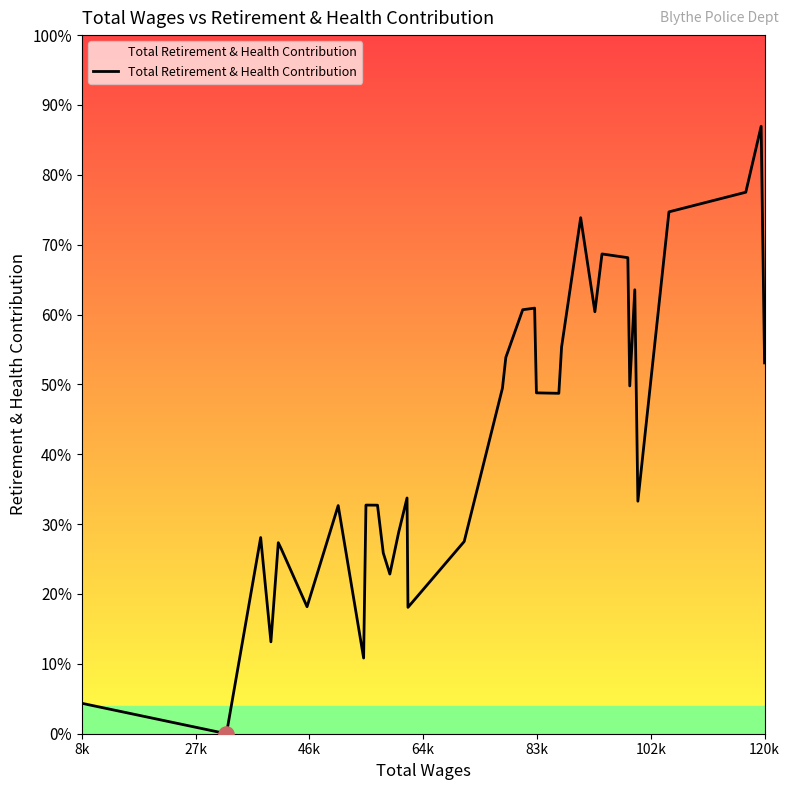

Is this an area chart (filled region under the line)?

Yes